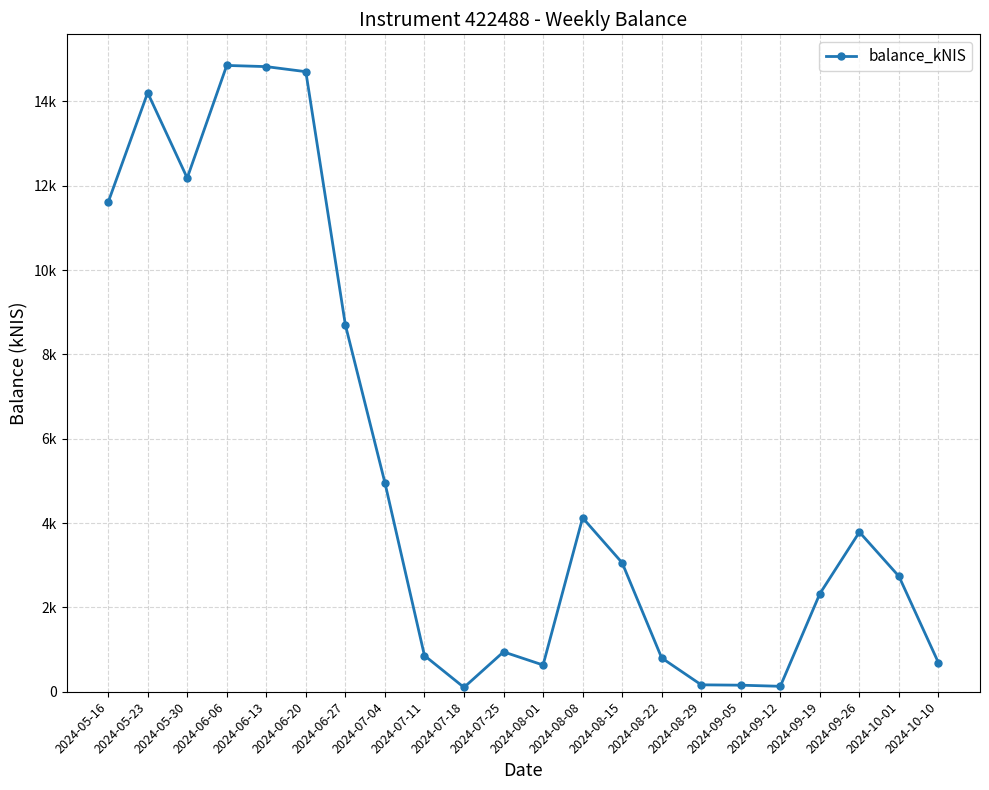

Is this an area chart (filled region under the line)?

No